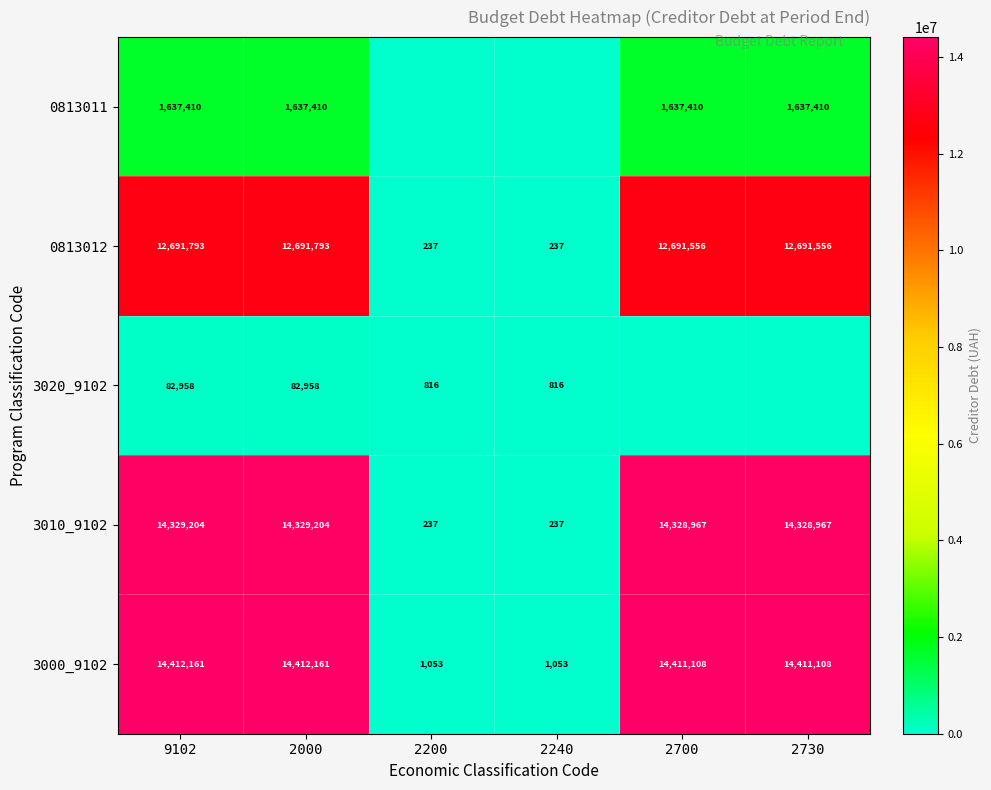

What is the total value across all series at 9102?

43153526